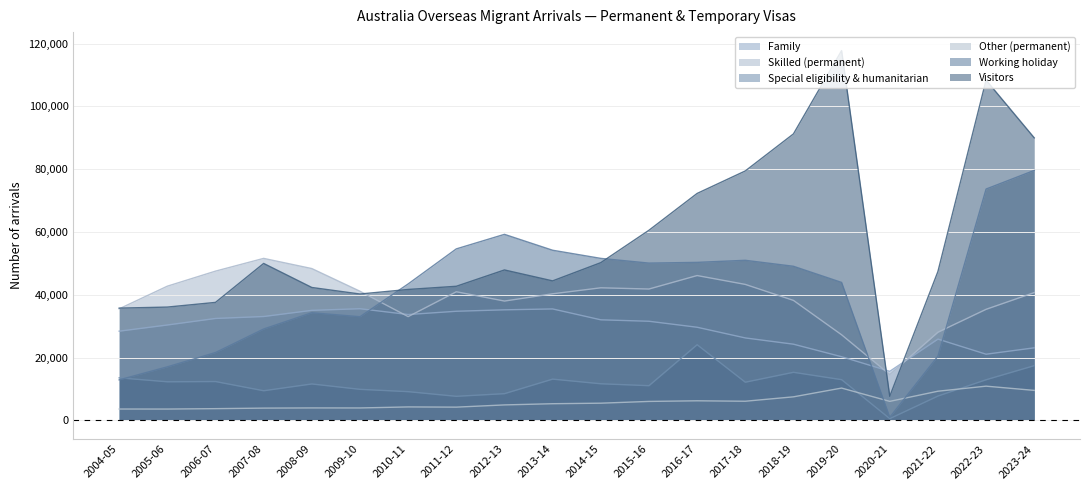

True or false: Special eligibility & humanitarian has a value of 15950 at 2015-16.

False